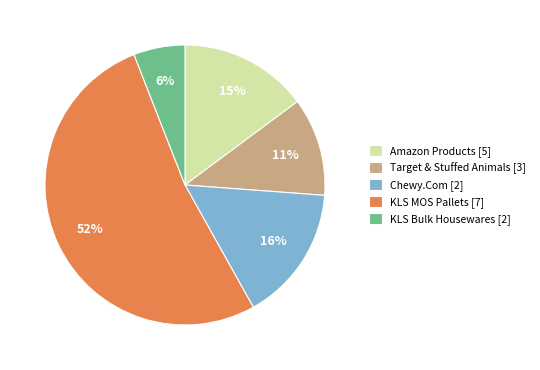

Which slice is the smallest?

KLS Bulk Housewares [2]